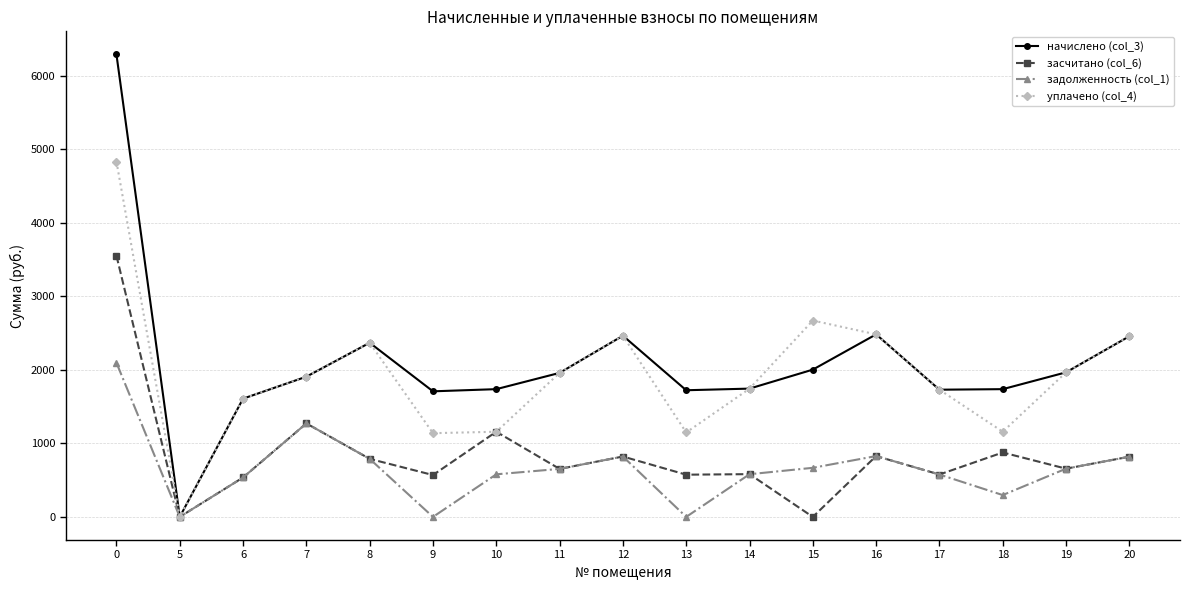

At which category does задолженность (col_1) reach its first local valley?

5